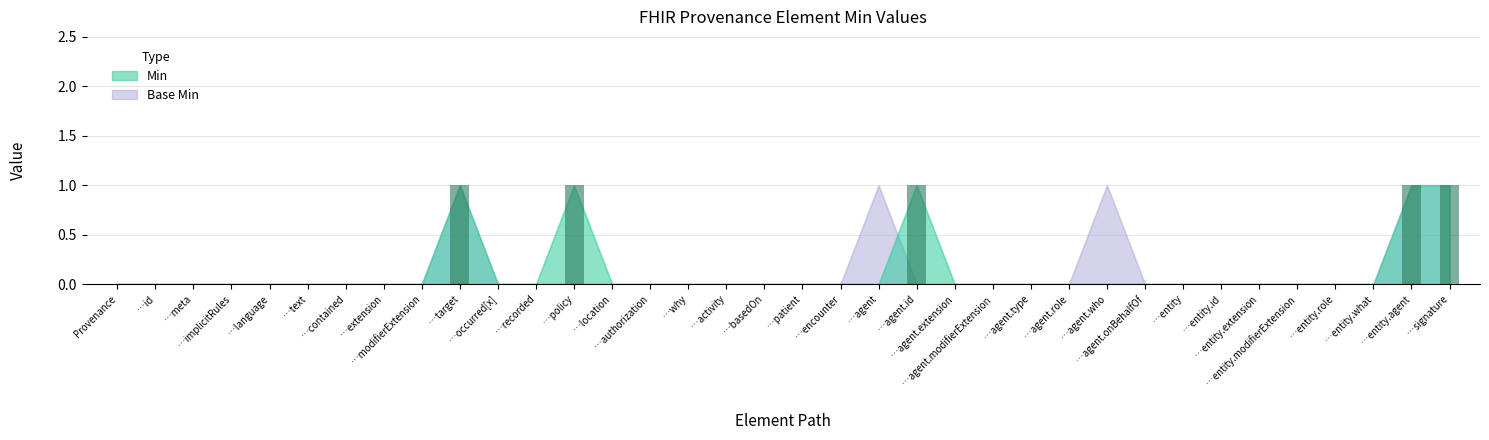

What is the sum of all values?

5